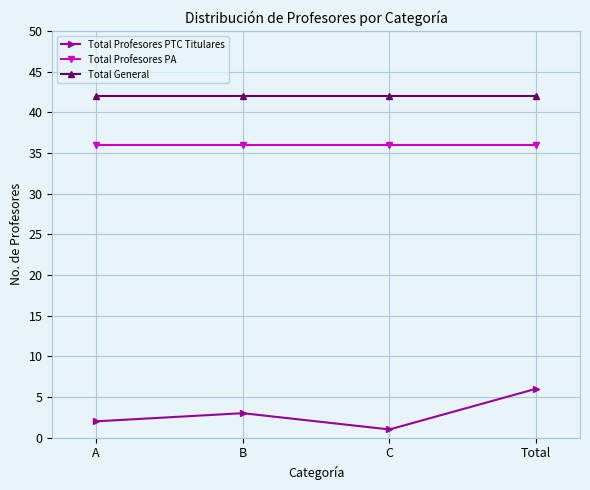

What is the label of the 3rd point from the right?

B